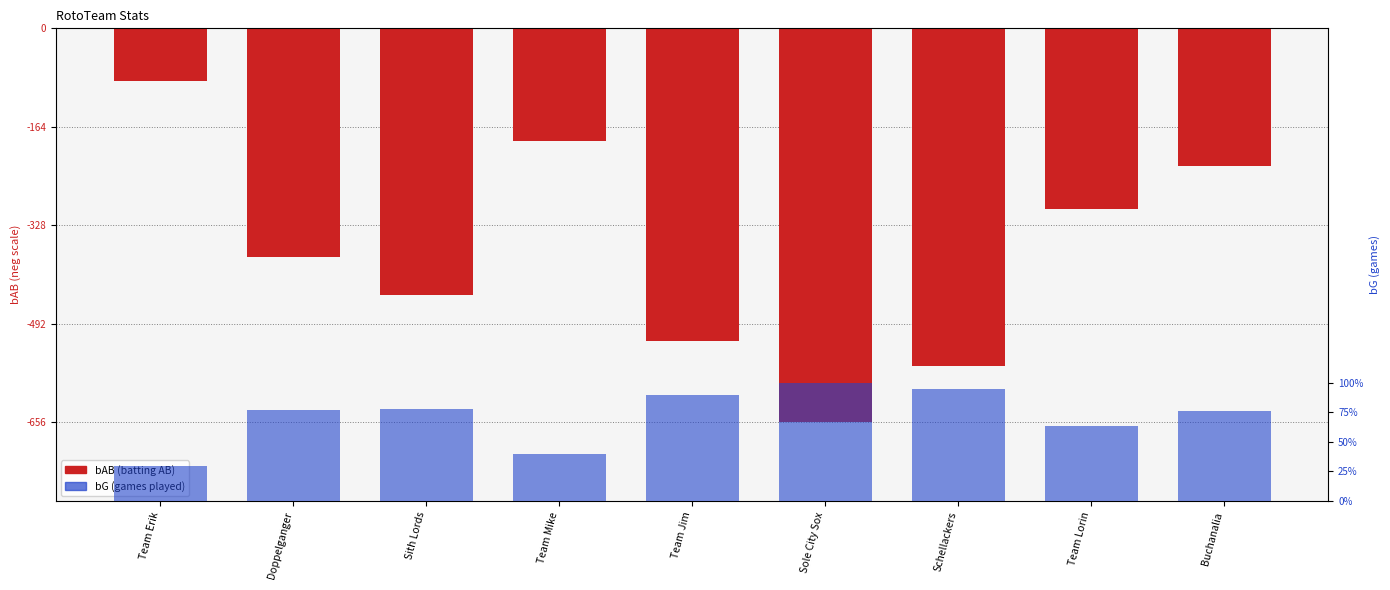

Reading left to right, extract all data points from this chart.

bAB (batting AB): Team Erik=-88	Doppelganger=-380	Sith Lords=-444	Team Mike=-187	Team Jim=-520	Sole City Sox=-656	Schellackers=-563	Team Lorin=-301	Buchanalia=-230
bG (games): Team Erik=47	Doppelganger=122	Sith Lords=123	Team Mike=63	Team Jim=142	Sole City Sox=158	Schellackers=150	Team Lorin=100	Buchanalia=121